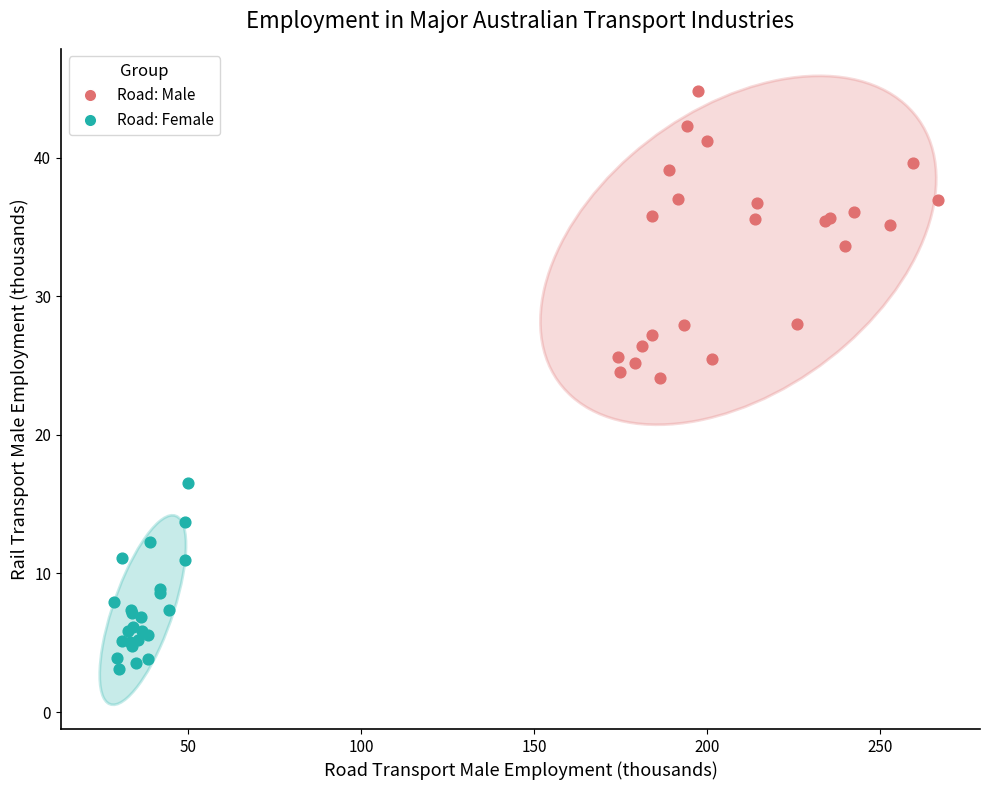

Which series reaches the maximum Y coordinate?

Road: Male